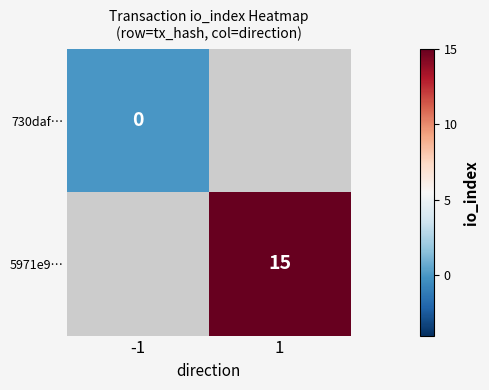

Between -1 and 1, which is larger?

1